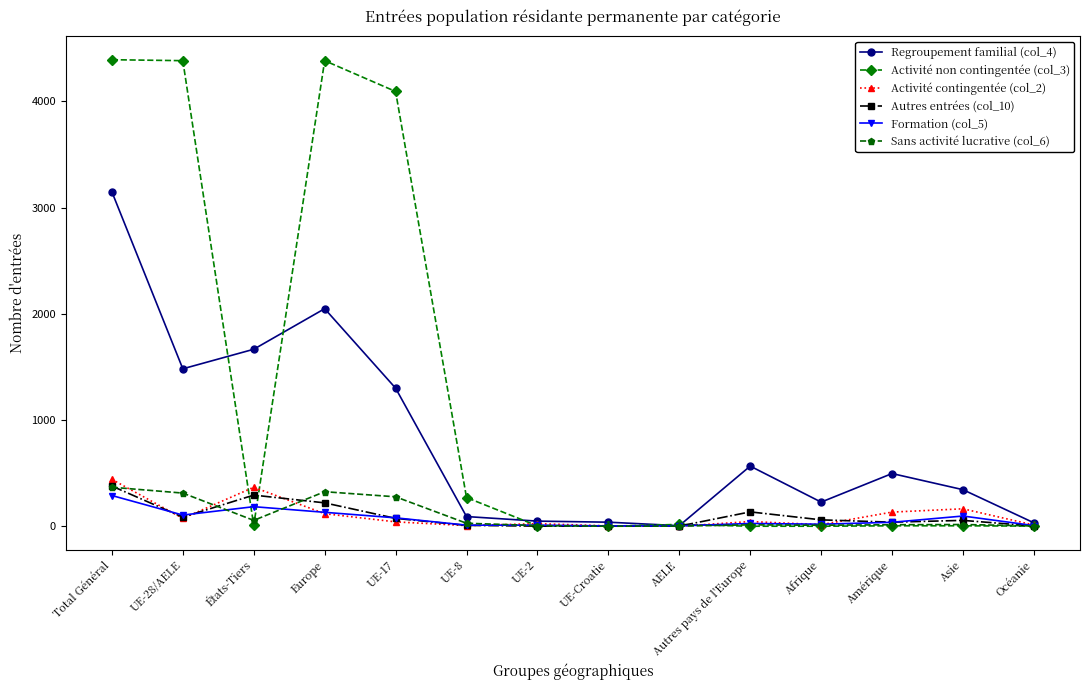

What is the label of the 11th point from the right?

Europe